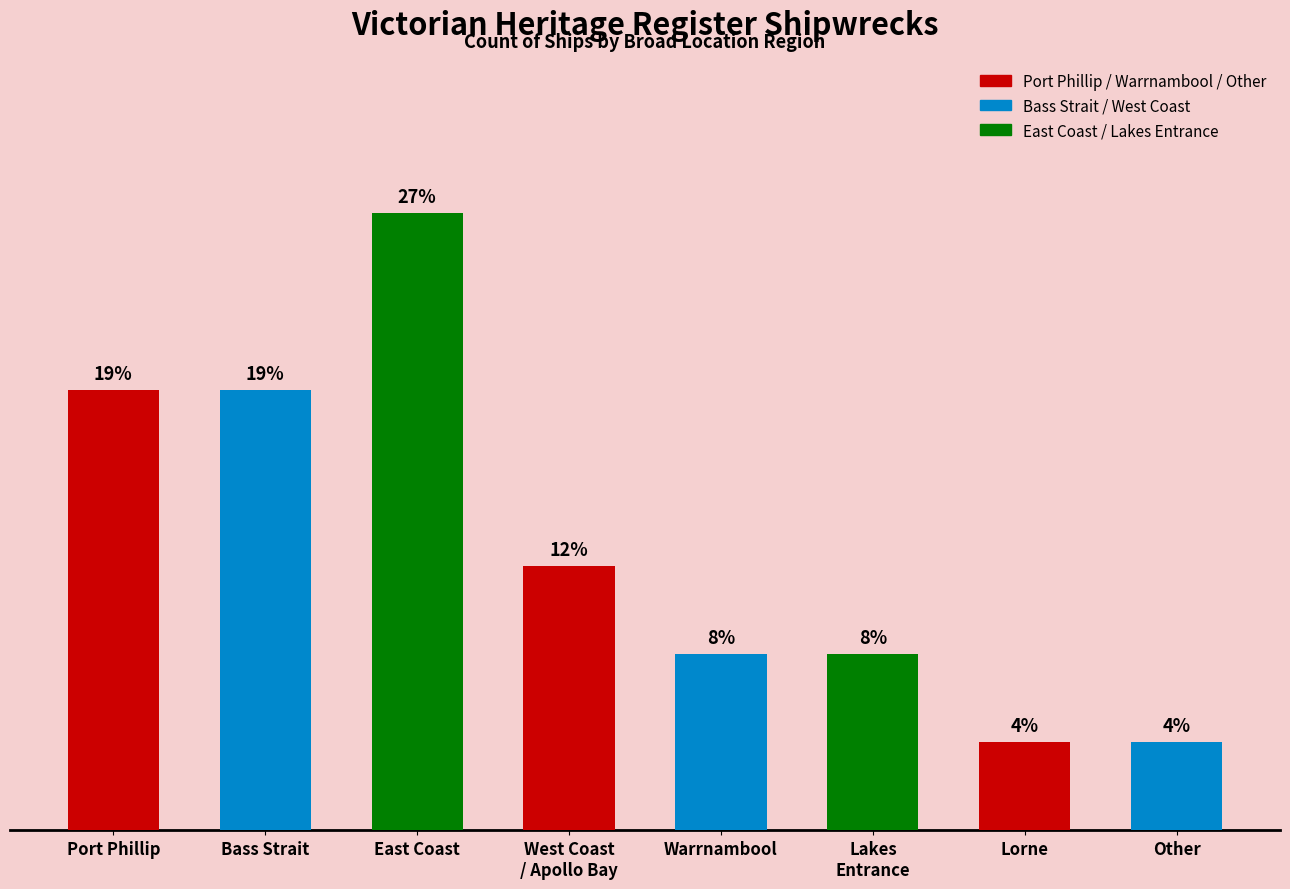

True or false: the data shows 5 at West Coast
/ Apollo Bay.

False